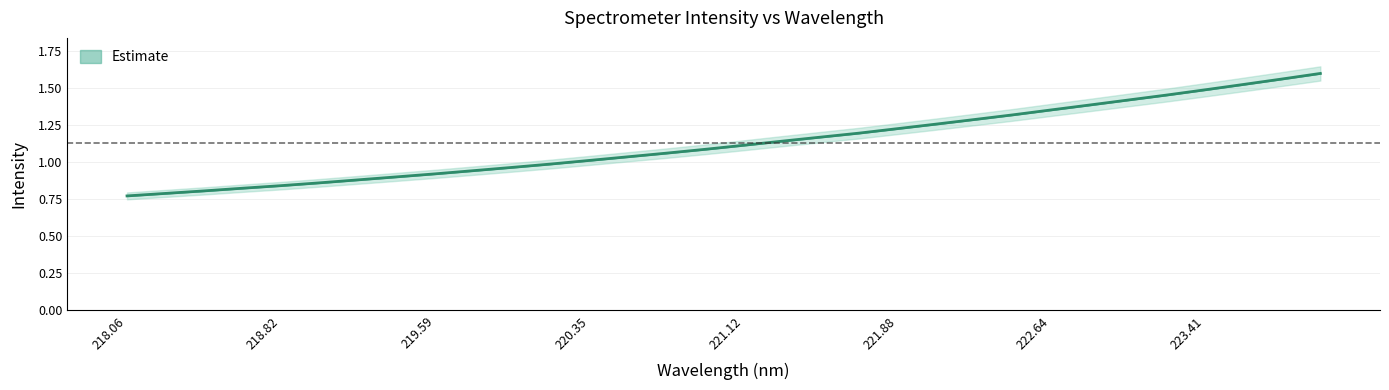

Reading right to left, transcribe all the data shown in this chart.

1.6	1.6	1.5	1.5	1.5	1.4	1.4	1.4	1.3	1.3	1.3	1.2	1.2	1.2	1.1	1.1	1.1	1.1	1.0	1.0	1.0	1.0	0.9	0.9	0.9	0.9	0.9	0.8	0.8	0.8	0.8	0.8